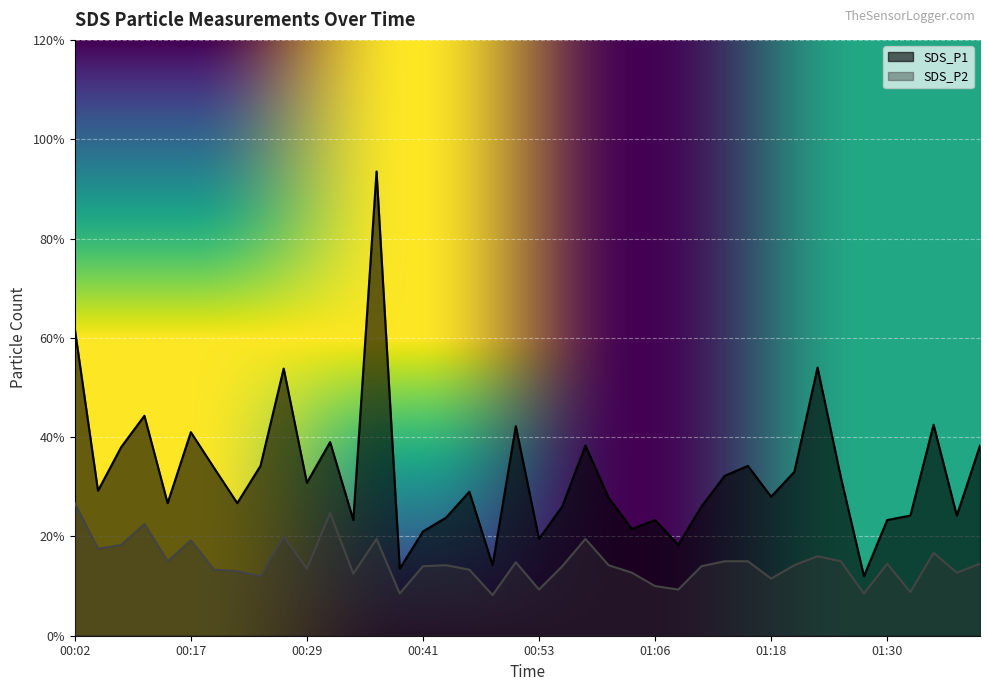

At which category is the sum across all series the highest?

00:36